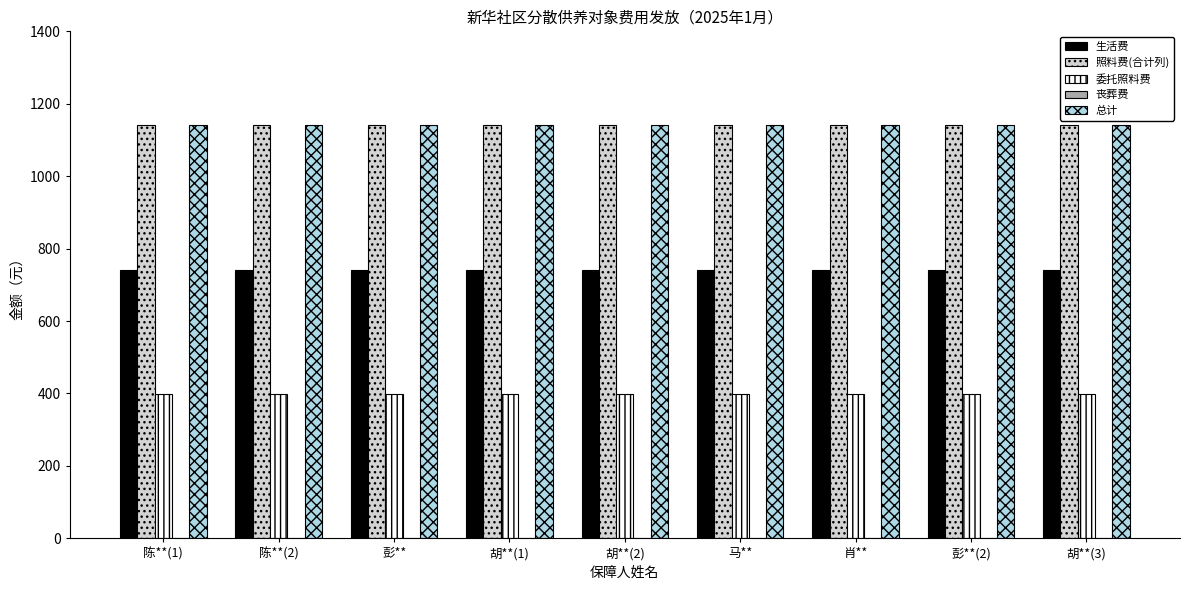

How many groups of bars are there?

9